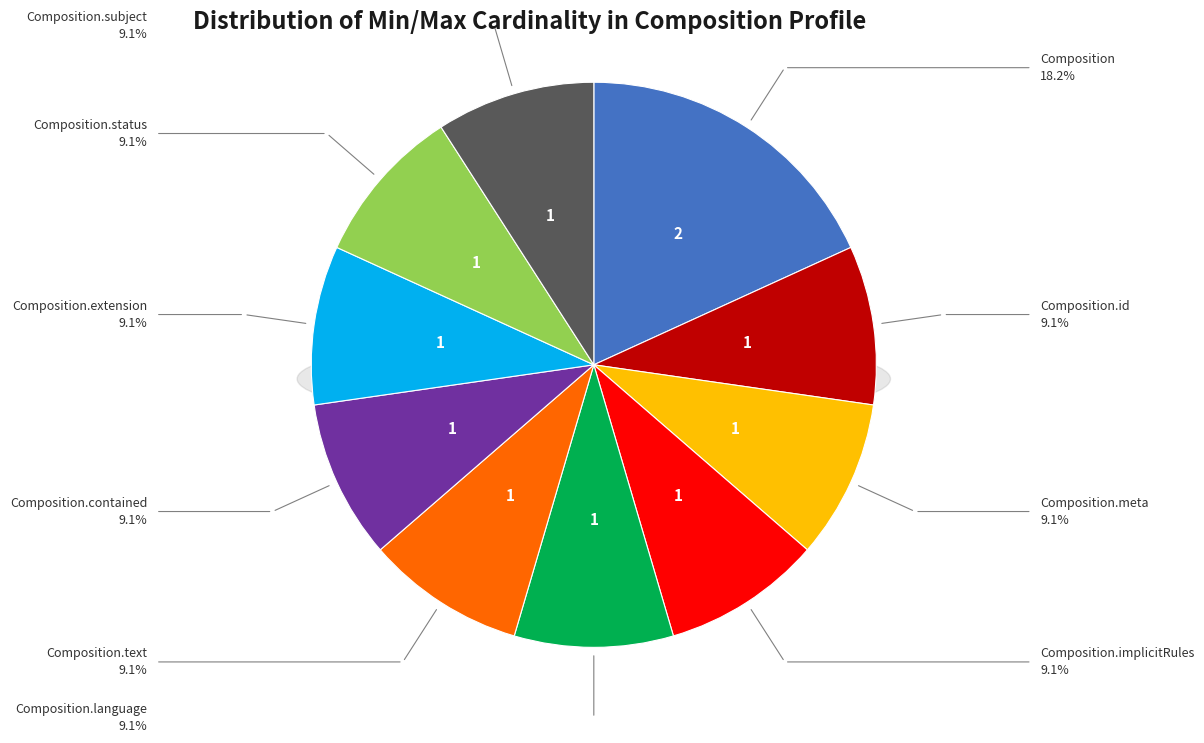

How many segments does this pie chart have?

10